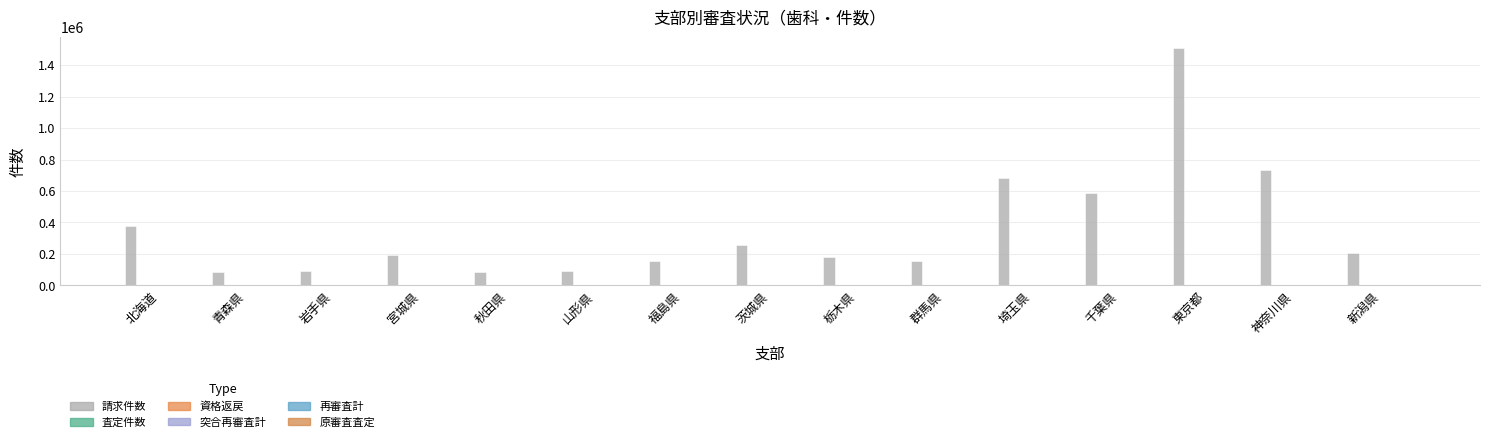

List the series in order of their peak value, highest first.

請求件数, 査定件数, 再審査計, 原審査査定, 資格返戻, 突合再審査計